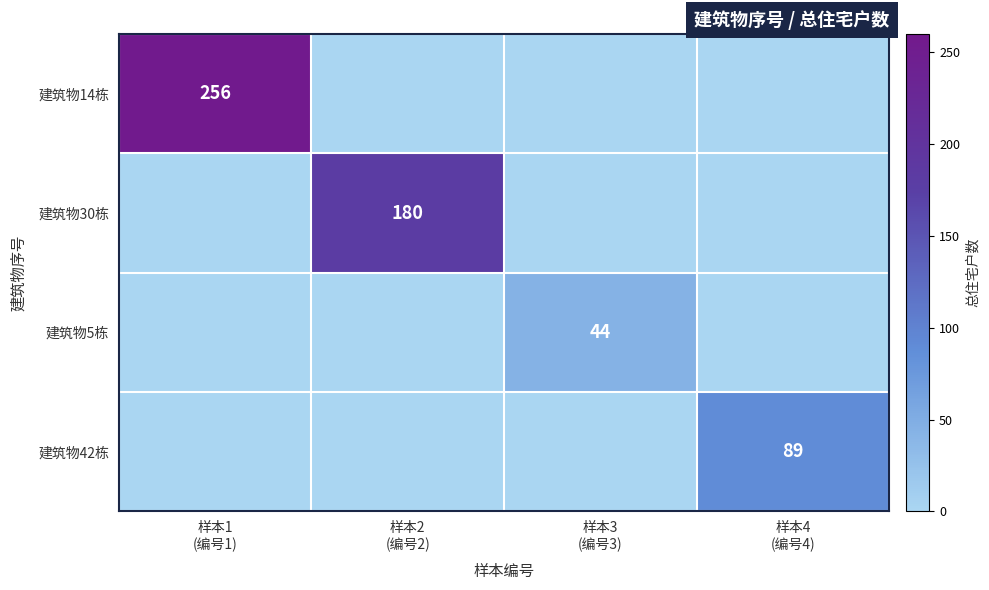

At which category is the sum across all series the highest?

样本1
(编号1)